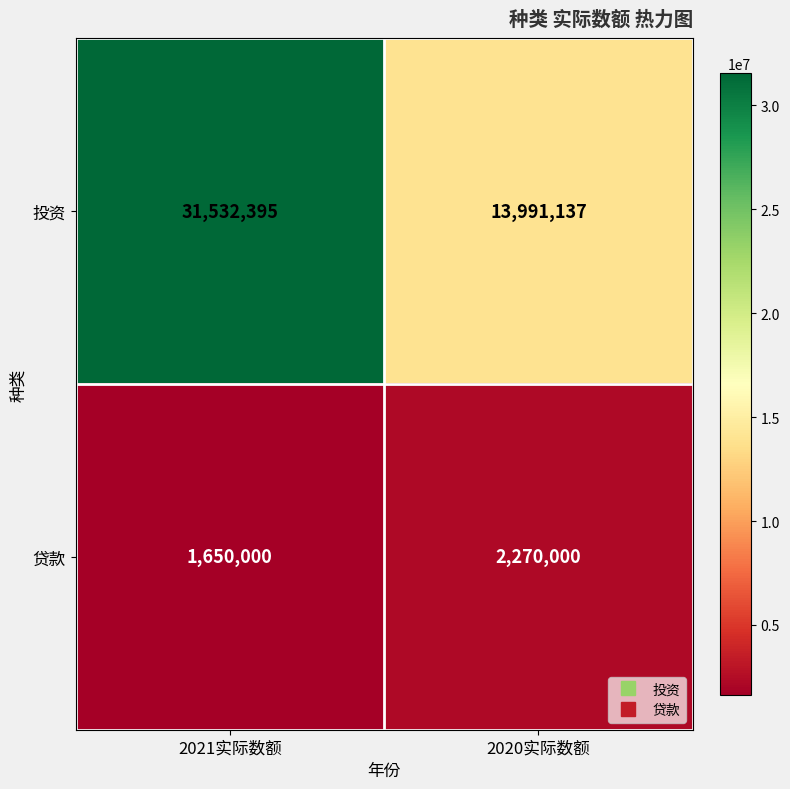

Which series has the largest total across all categories?

投资